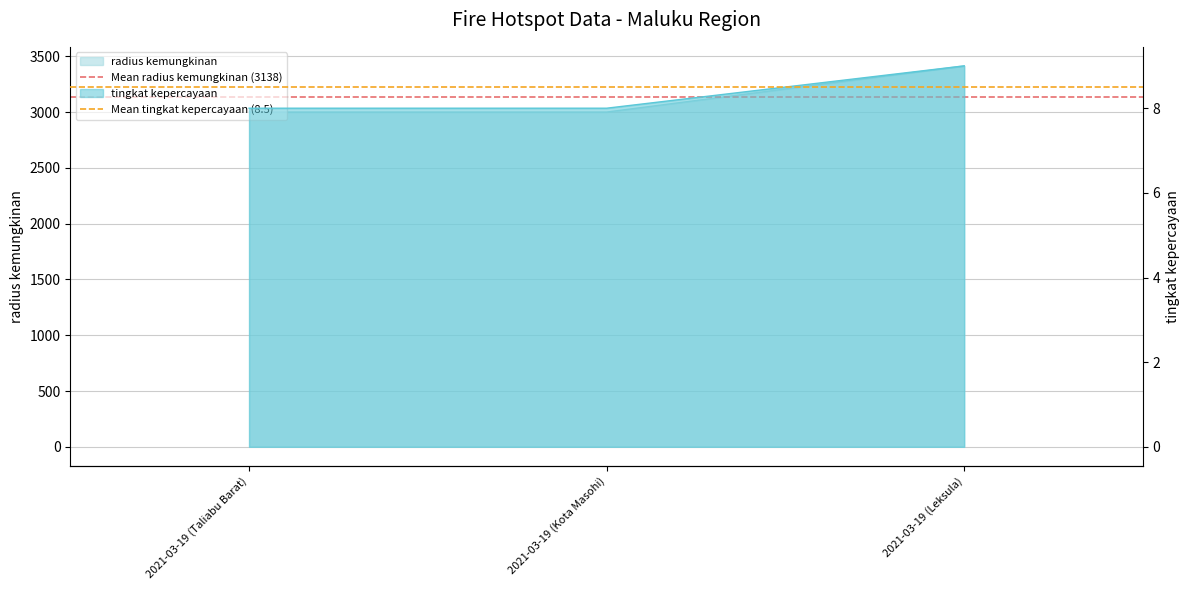

Is the value of Mean radius kemungkinan (3138) at 2021-03-19 (Taliabu Barat) greater than the value of Mean tingkat kepercayaan (8.5) at 2021-03-19 (Kota Masohi)?

Yes